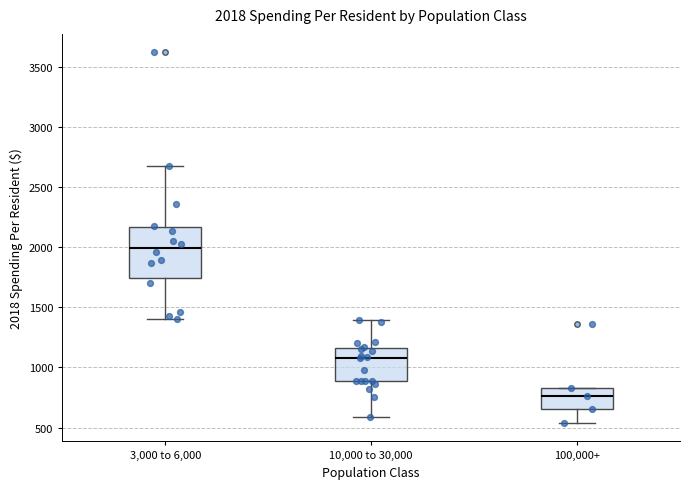

Which box has the highest median line?

3,000 to 6,000